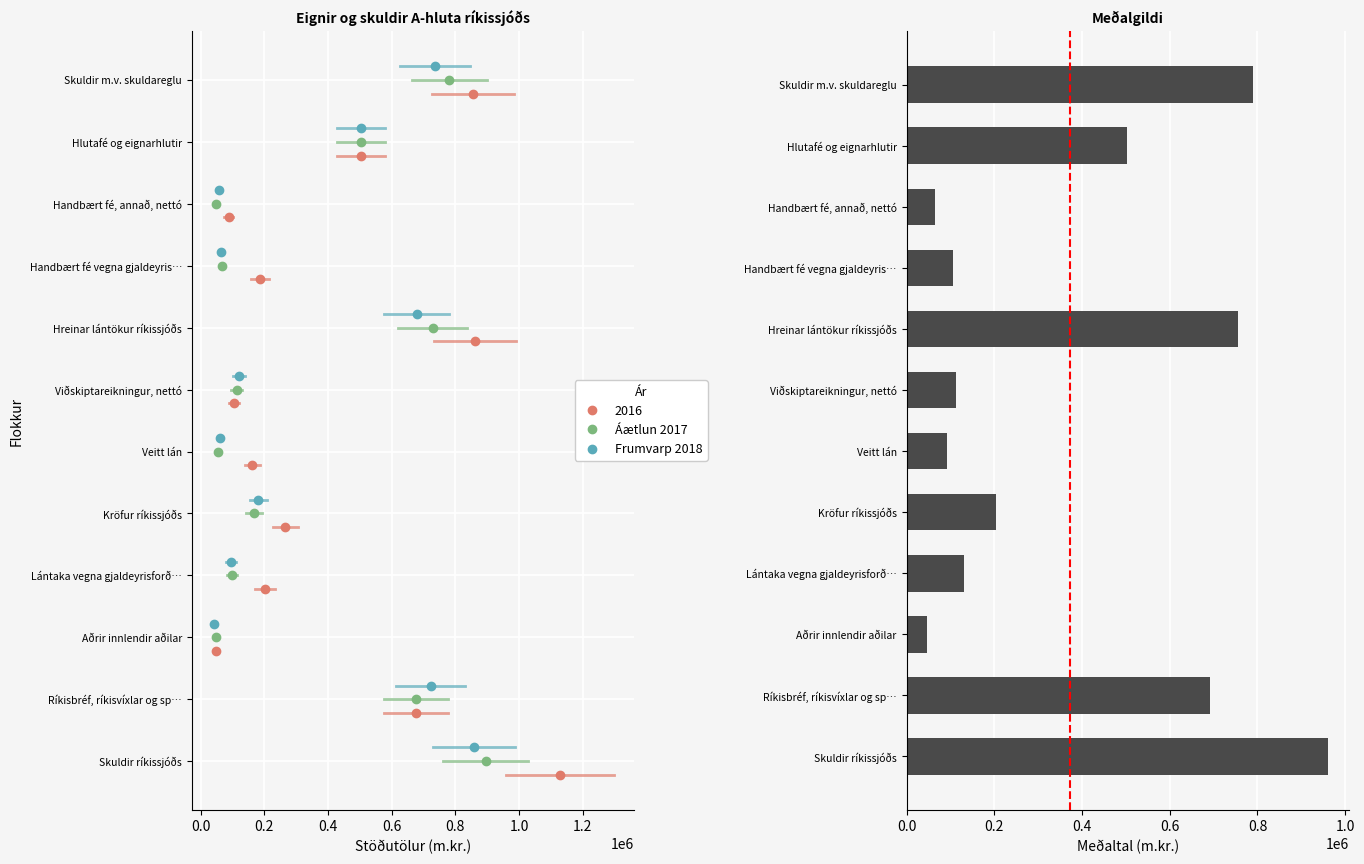

Reading bottom to top, what are all the values shown in this chart?

Skuldir ríkissjóðs=960590.3	Ríkisbréf, ríkisvíxlar og sp…=691524.7	Aðrir innlendir aðilar=46344.7	Lántaka vegna gjaldeyrisforð…=132083.0	Kröfur ríkissjóðs=204525.7	Veitt lán=92183.3	Viðskiptareikningur, nettó=112342.3	Hreinar lántökur ríkissjóðs=756064.7	Handbært fé vegna gjaldeyris…=105557.3	Handbært fé, annað, nettó=64755.7	Hlutafé og eignarhlutir=503526.3	Skuldir m.v. skuldareglu=790277.3